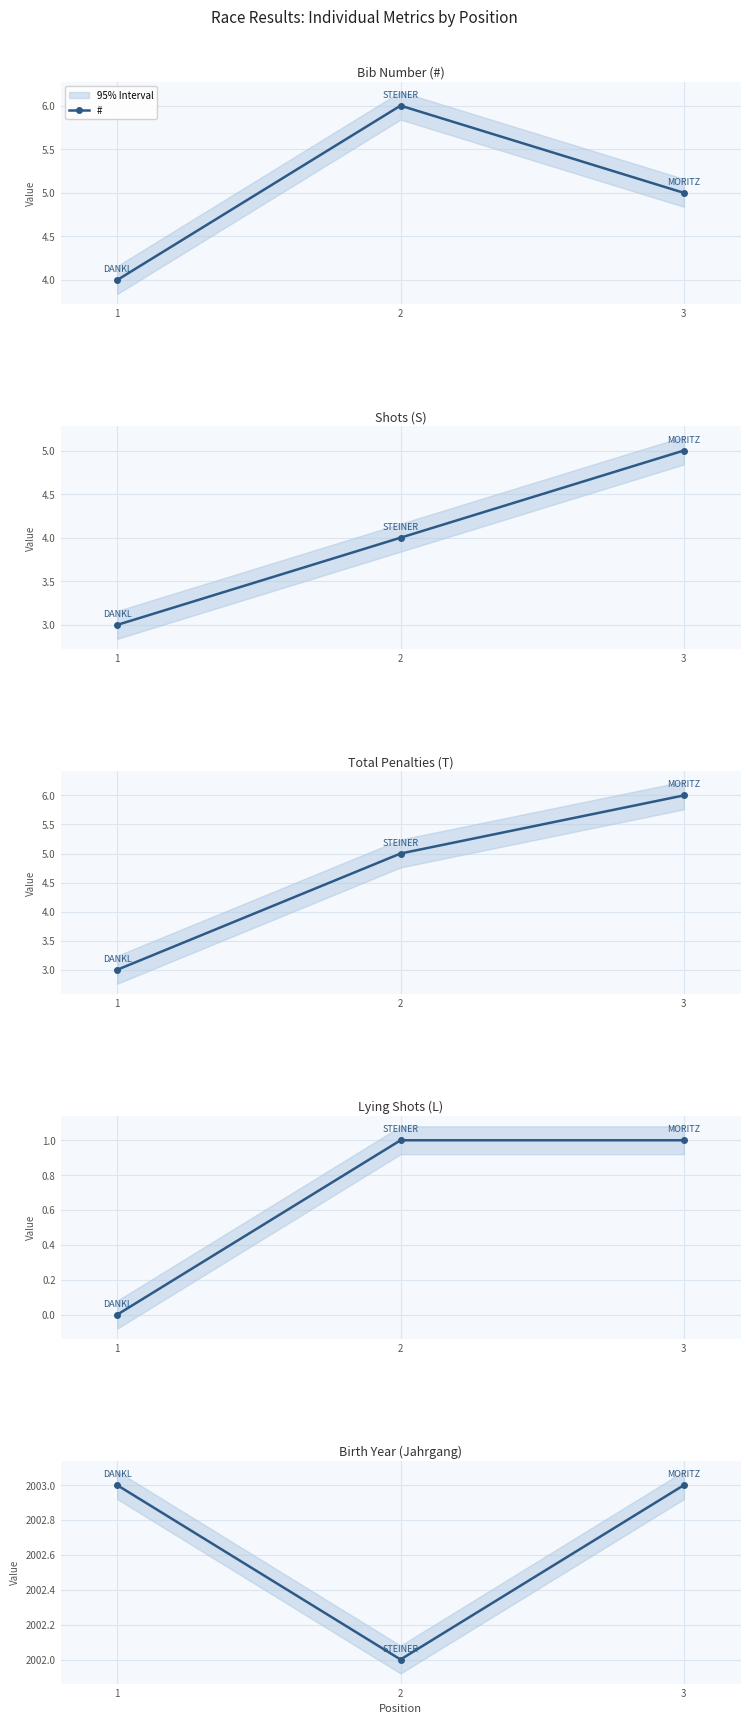

Which series has the widest spread of values?

T